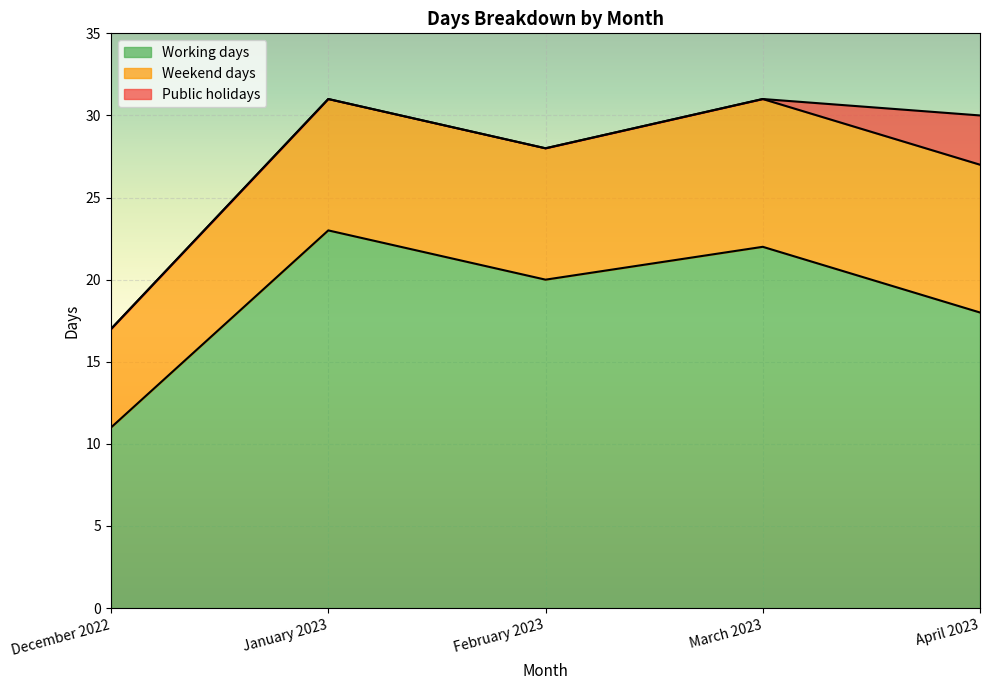

True or false: Working days has a value of 26 at February 2023.

False